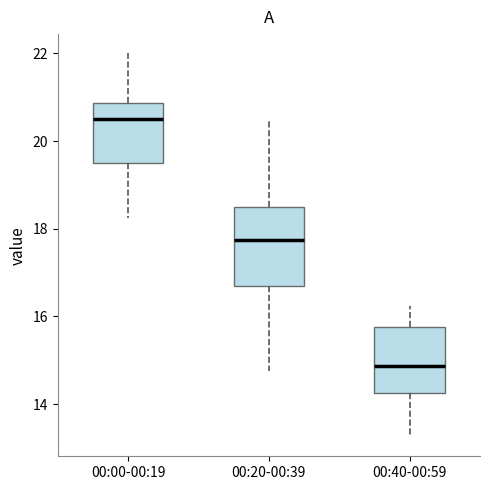

Reading left to right, transcribe this box plot: for each box, give where its median line is, the range the box spans, and where its two whiskers end, as read against the y-axis. The values are not printed on the chart, so give them approximately, as read against the axis.

00:00-00:19: median 20.6, box 19.6 to 20.8, whiskers 18.2 to 22.0
00:20-00:39: median 17.8, box 16.6 to 18.6, whiskers 14.8 to 20.6
00:40-00:59: median 14.8, box 14.2 to 15.8, whiskers 13.2 to 16.2